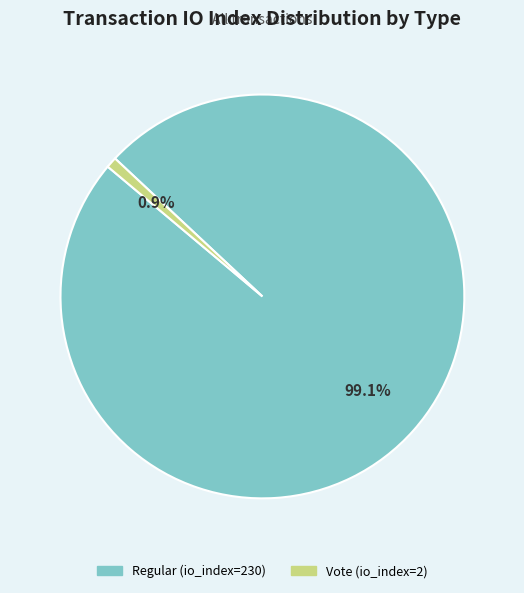

Which slice is the largest?

Regular (io_index=230)